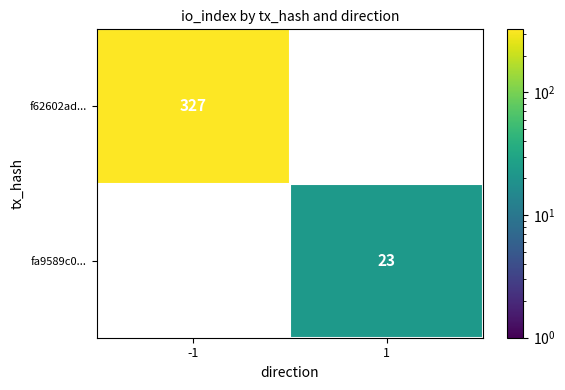

The f62602ad... series shows 0 at 1. True or false?

True